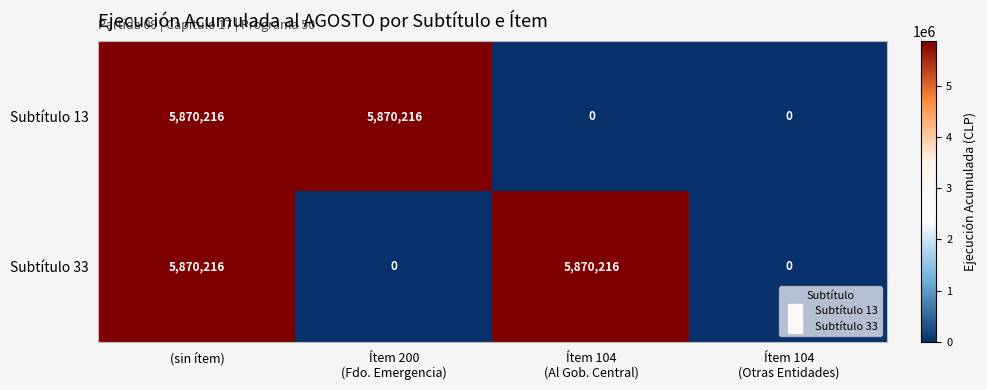

How many categories are shown in the chart?

4